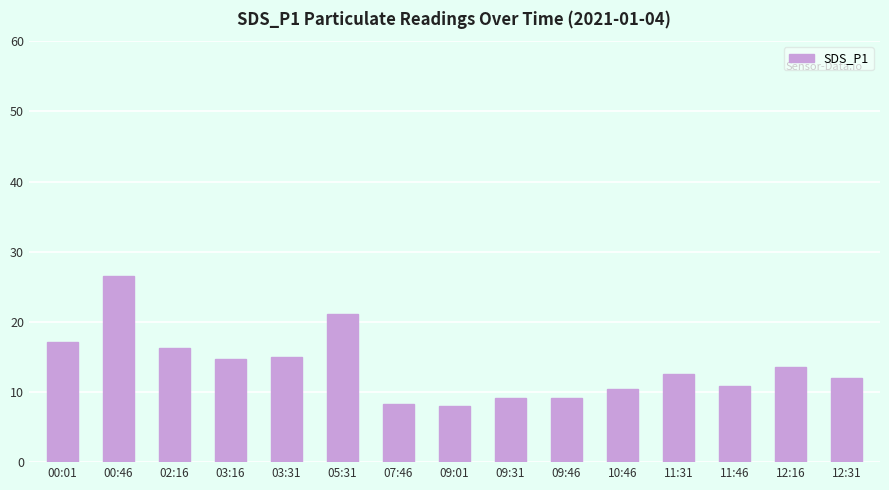

What is the value of the 4th bar from the left?

14.7